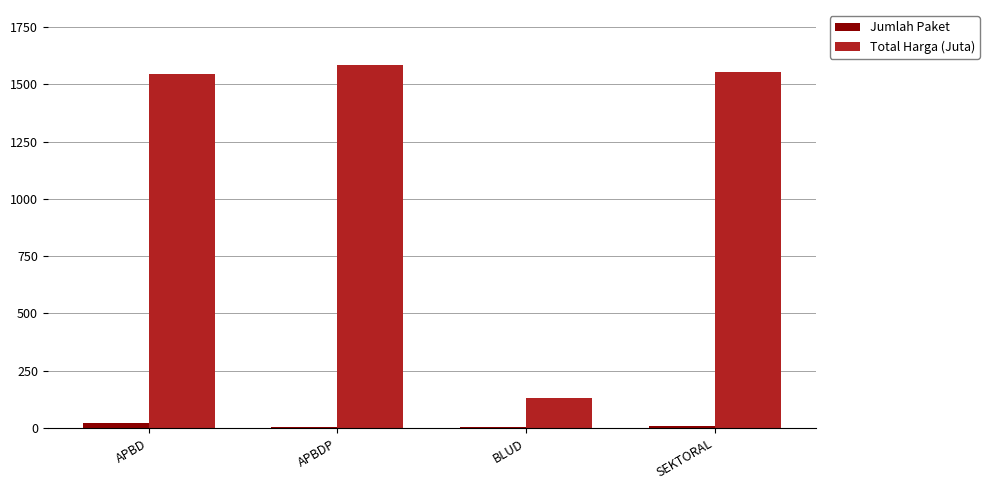

Is it true that Total Harga (Juta) equals 42.2 at BLUD?

False